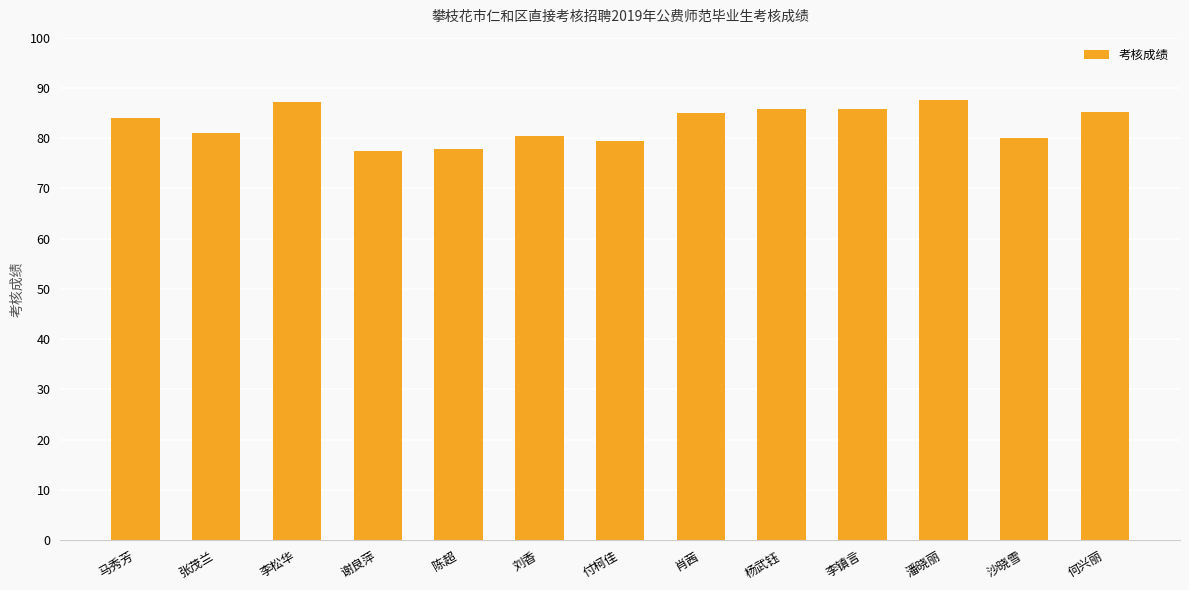

What is the smallest value displayed?

77.4